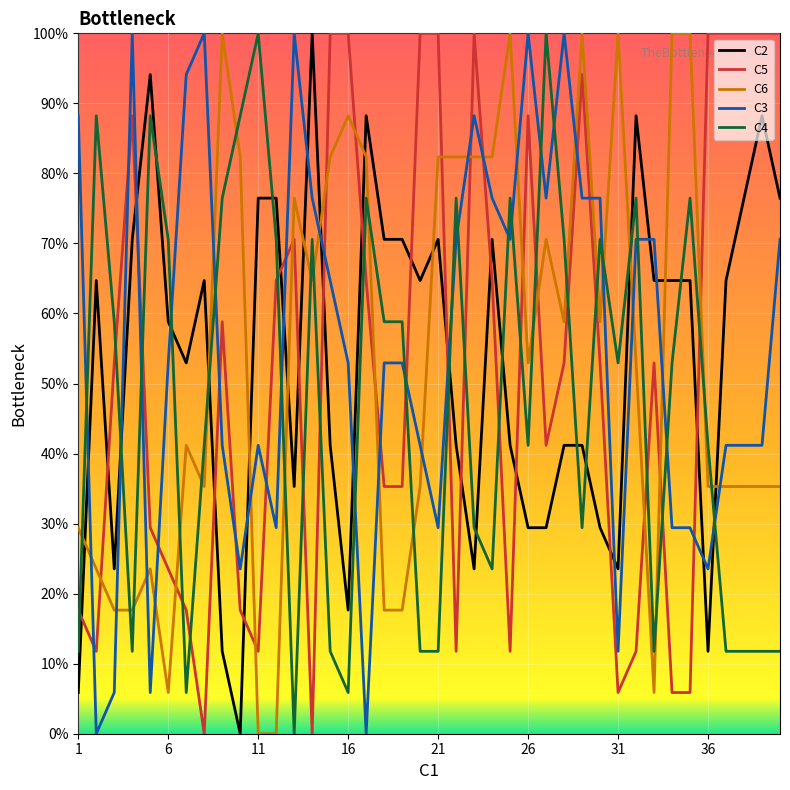

True or false: C5 has more than 0 interior local peaks.

True